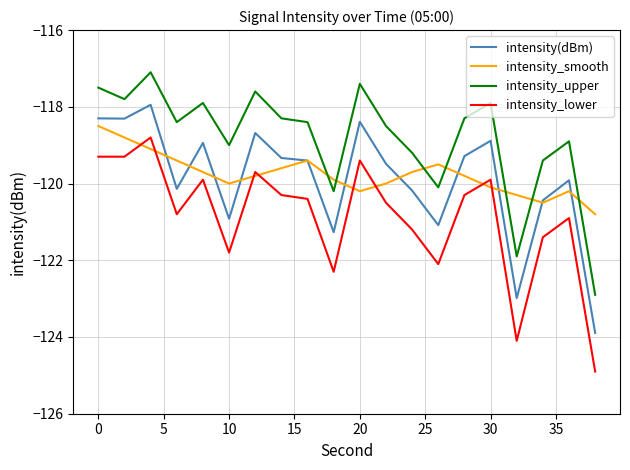

True or false: intensity_upper and intensity_smooth intersect in this chart.

True